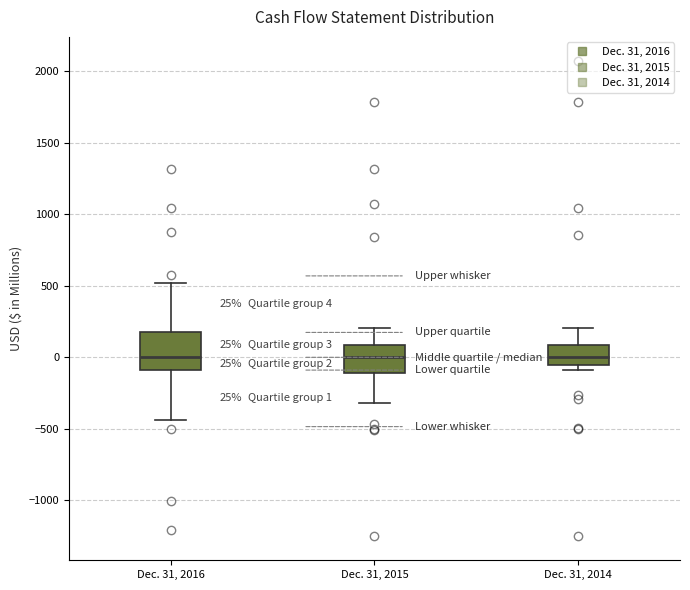

Comparing the boxes themselves (not the whiskers), which one is the tallest?

Dec. 31, 2016